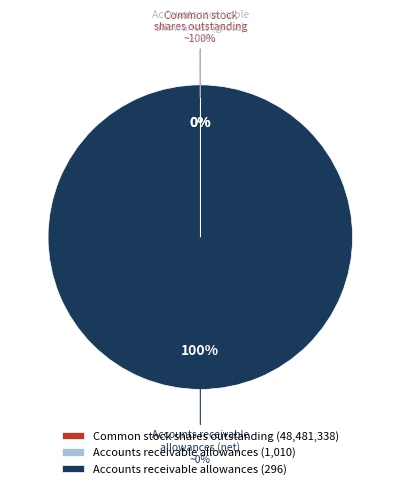

To the nearest percent, what is the combined percentage of Common stock shares outstanding (48481338) and Accounts receivable (1010)?

100%